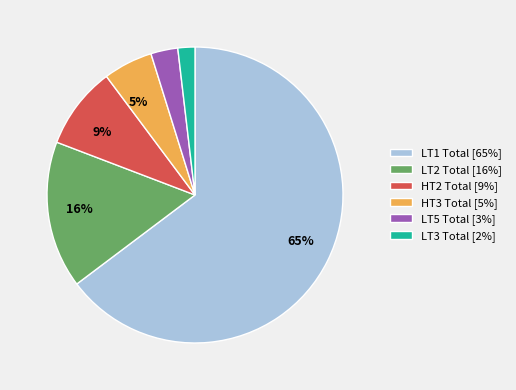

To the nearest percent, what is the difference between the largest and smallest slice percentages?

63%